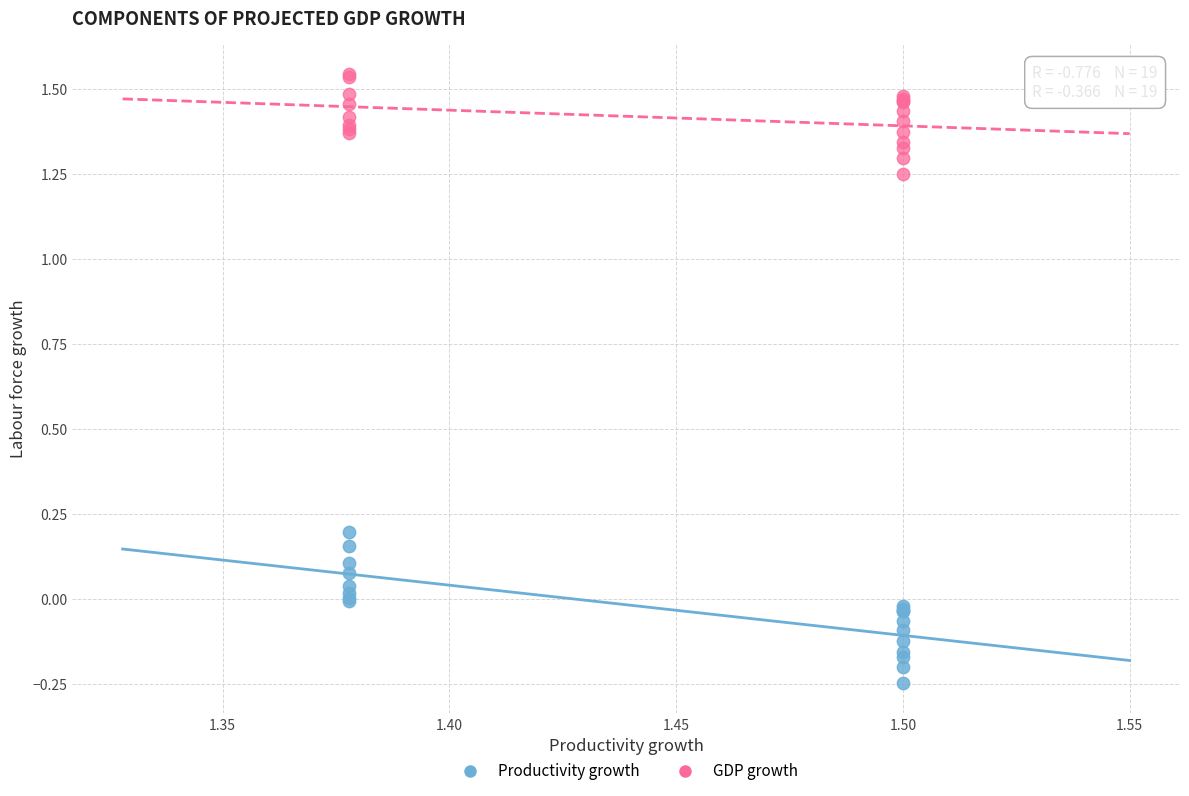

Which series has the widest spread of Y values?

Productivity growth